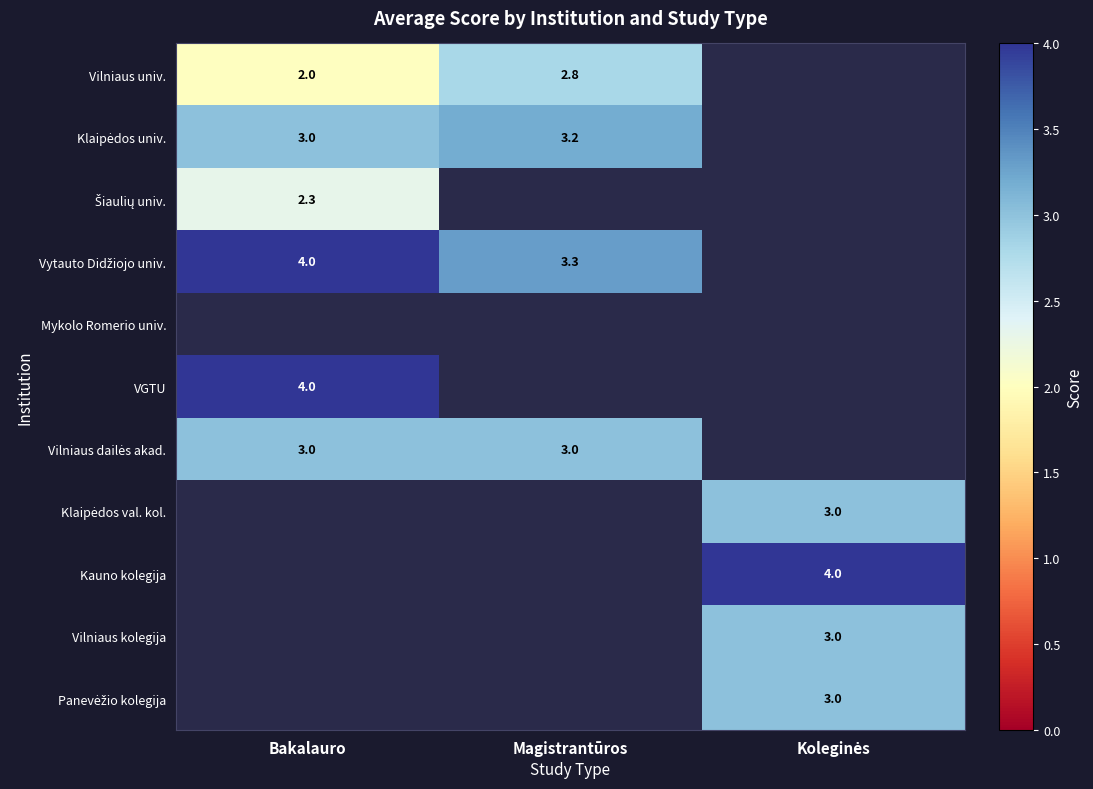

How many positive values does the Vytauto Didžiojo univ. series have?

2